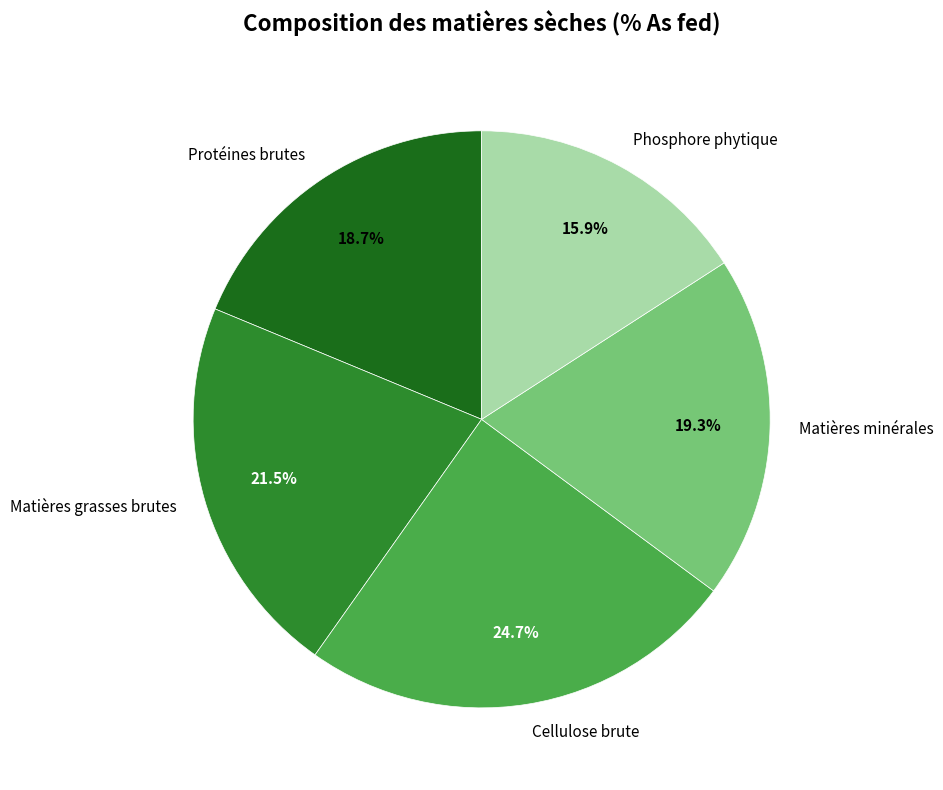

What is the ratio of the value at Matières minérales to the value at Matières grasses brutes?

0.9